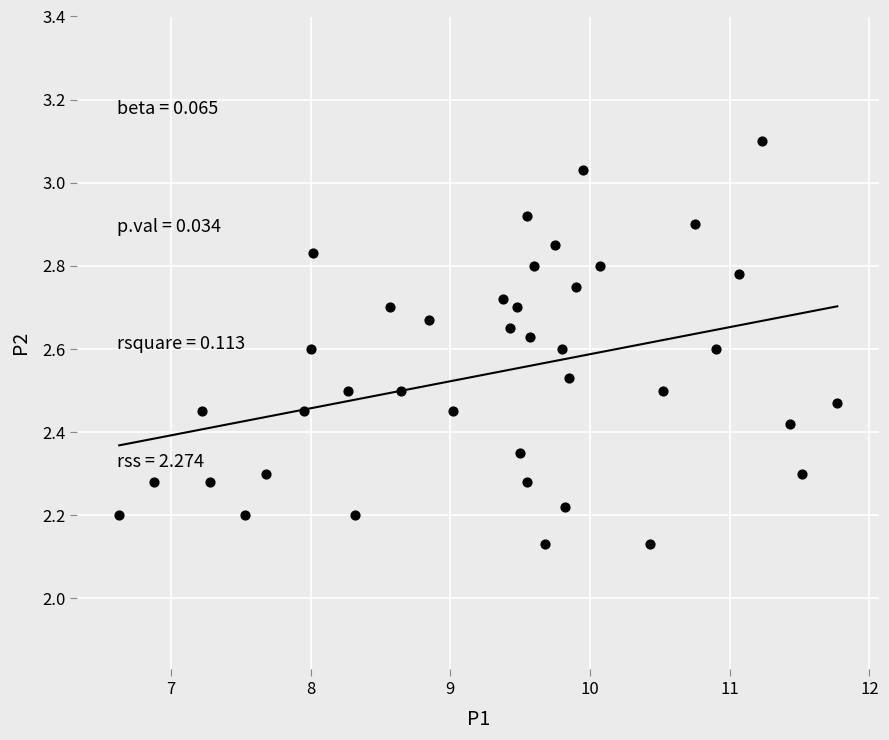

What is the range of X values (max minus min)?

5.1